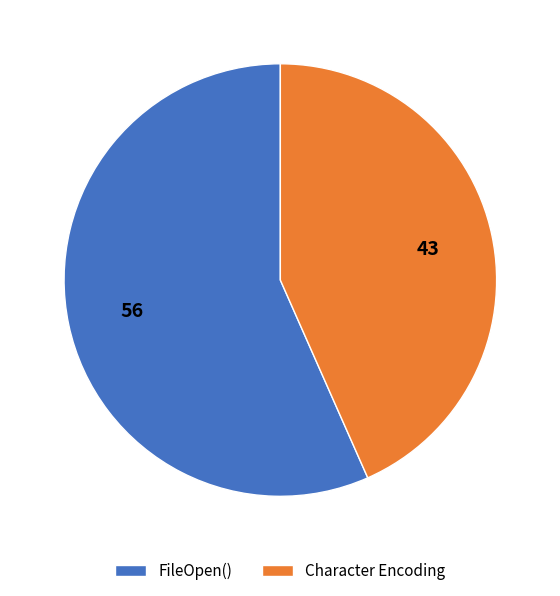

Which category has the biggest portion of the pie?

FileOpen()